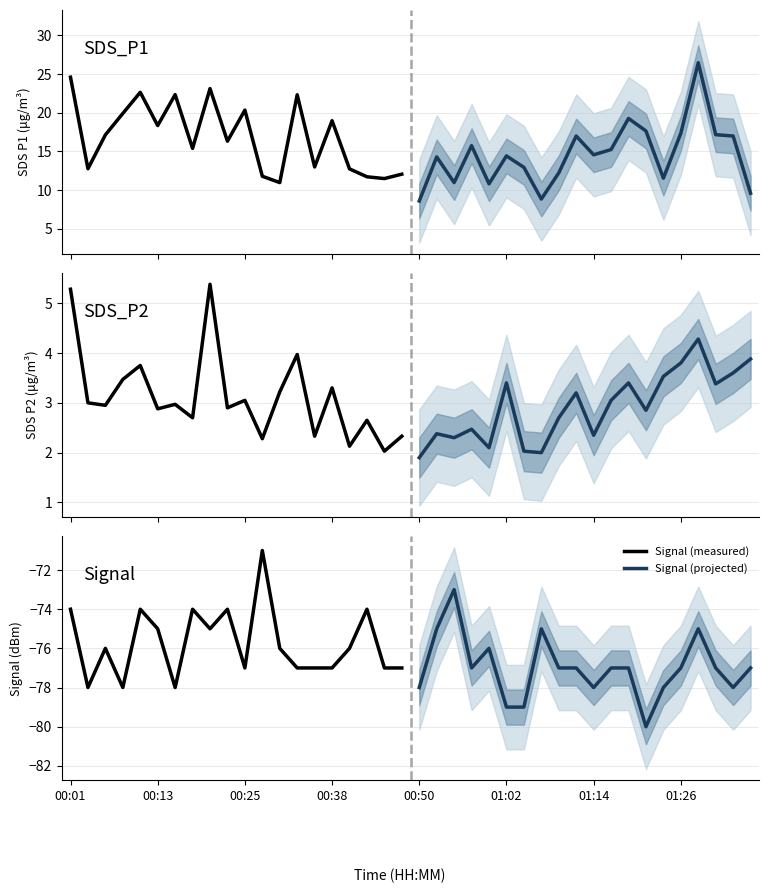

The Signal (projected) series shows -106 at 00:50. True or false?

False